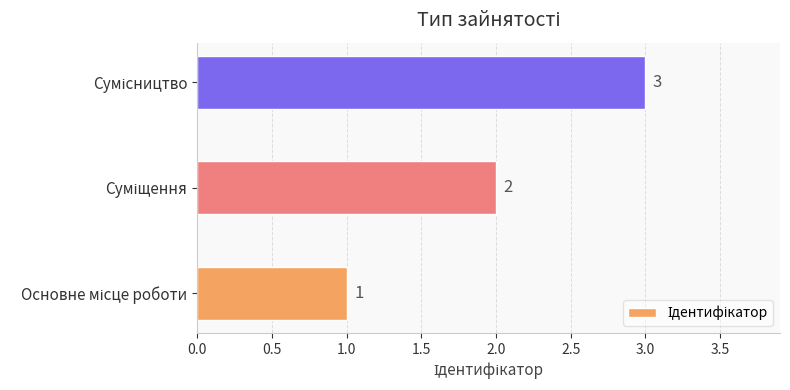

What is the difference between the maximum and minimum values?

2